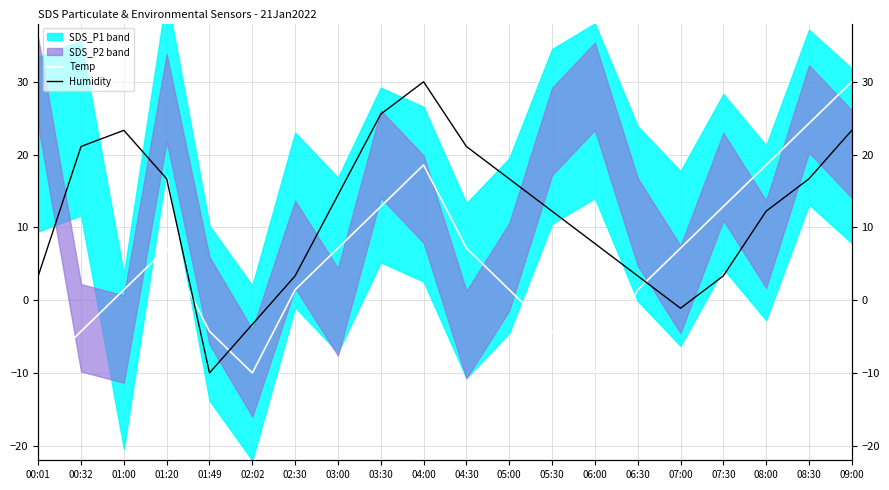

At 05:00, list the series in order from smallest to largest.

Temp, Humidity